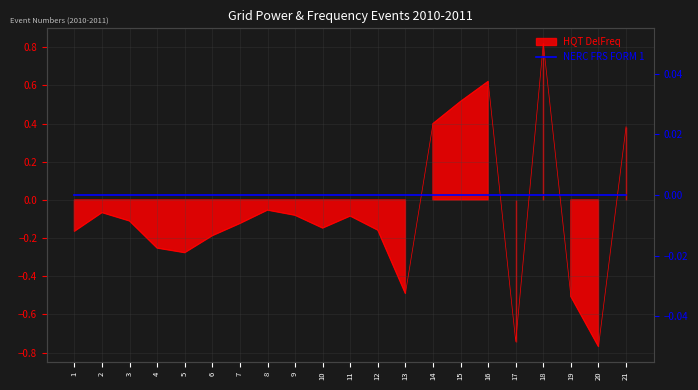

Which label corresponds to the smallest value in the chart?

20